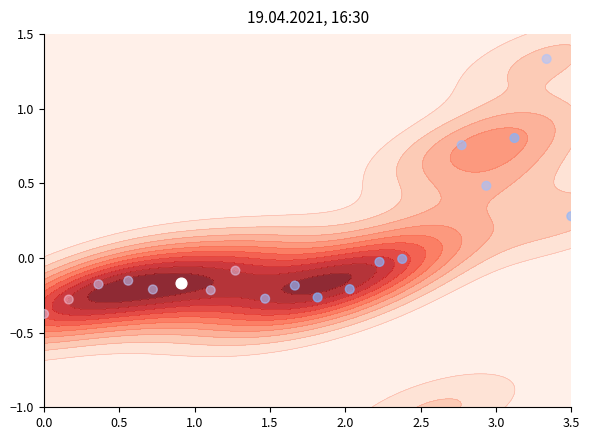

Reading left to right, transcribe all the data shown in this chart.

-0.4	-0.3	-0.2	-0.2	-0.2	-0.2	-0.2	-0.1	-0.3	-0.2	-0.3	-0.2	-0.0	-0.0	-1.0	0.8	0.5	0.8	1.3	0.3